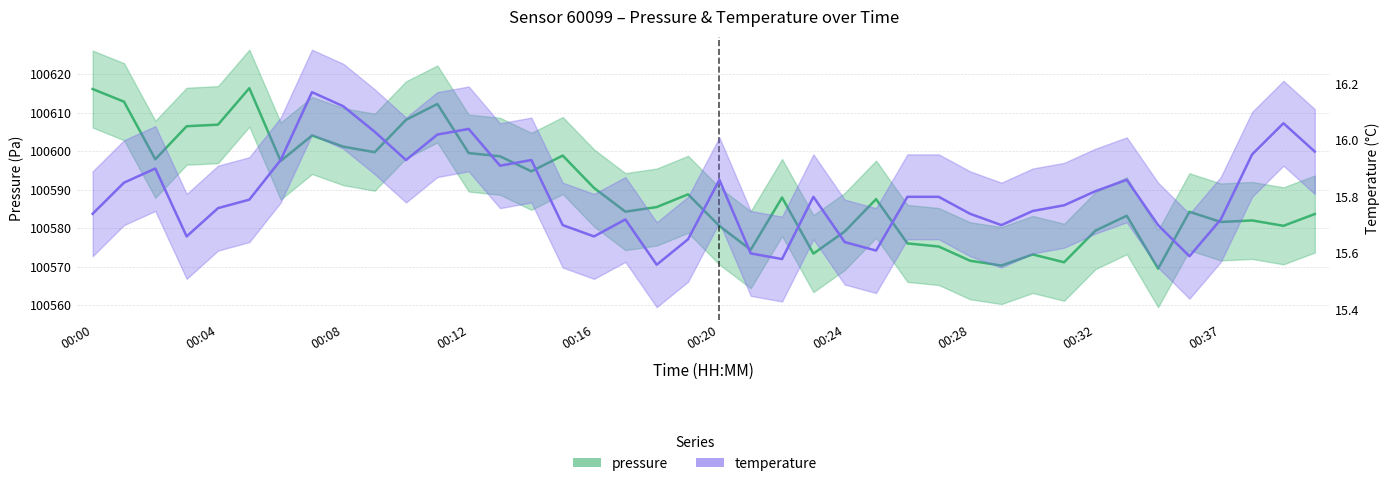

Rank the series by their maximum value, from lowest to highest.

temperature, pressure